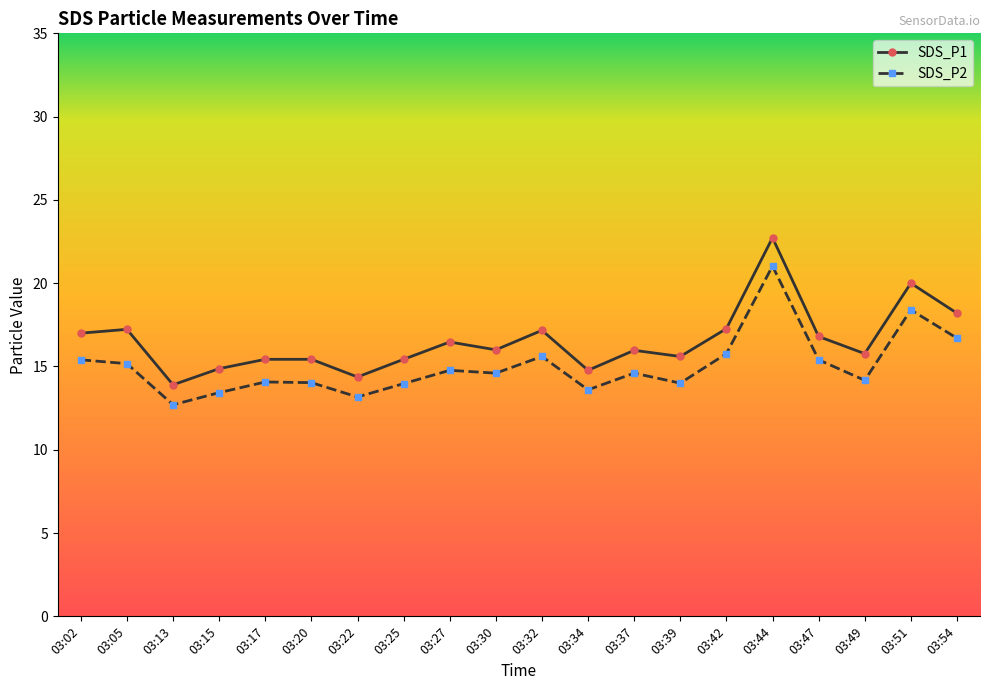

At which label does SDS_P2 first exceed 14?

03:02